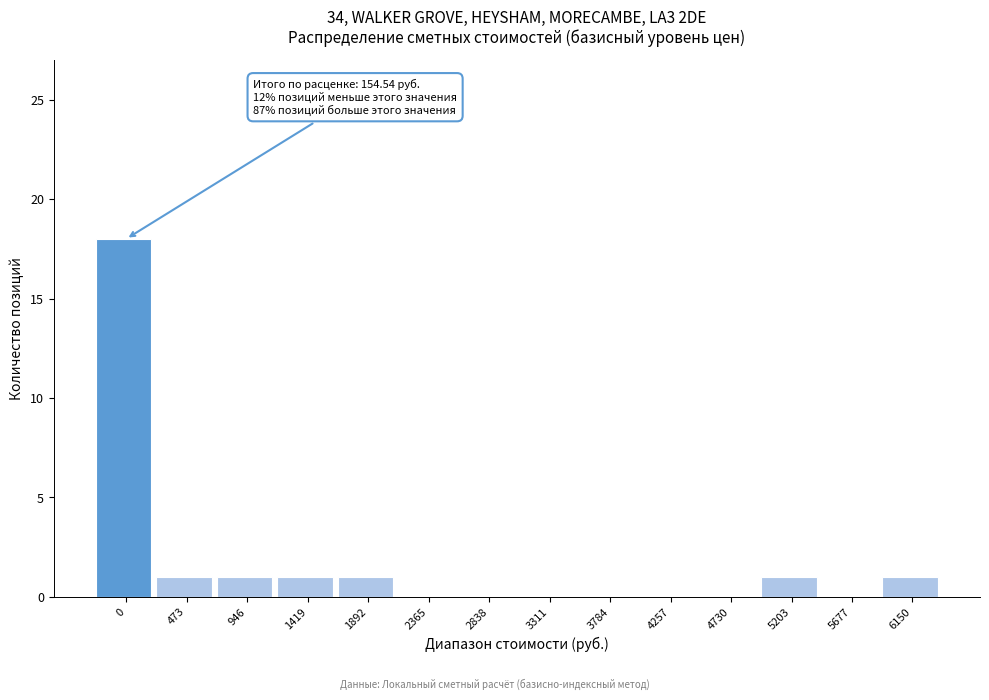

Reading left to right, transcribe all the data shown in this chart.

0=18	473=1	946=1	1419=1	1892=1	2365=0	2838=0	3311=0	3784=0	4257=0	4730=0	5203=1	5677=0	6150=1